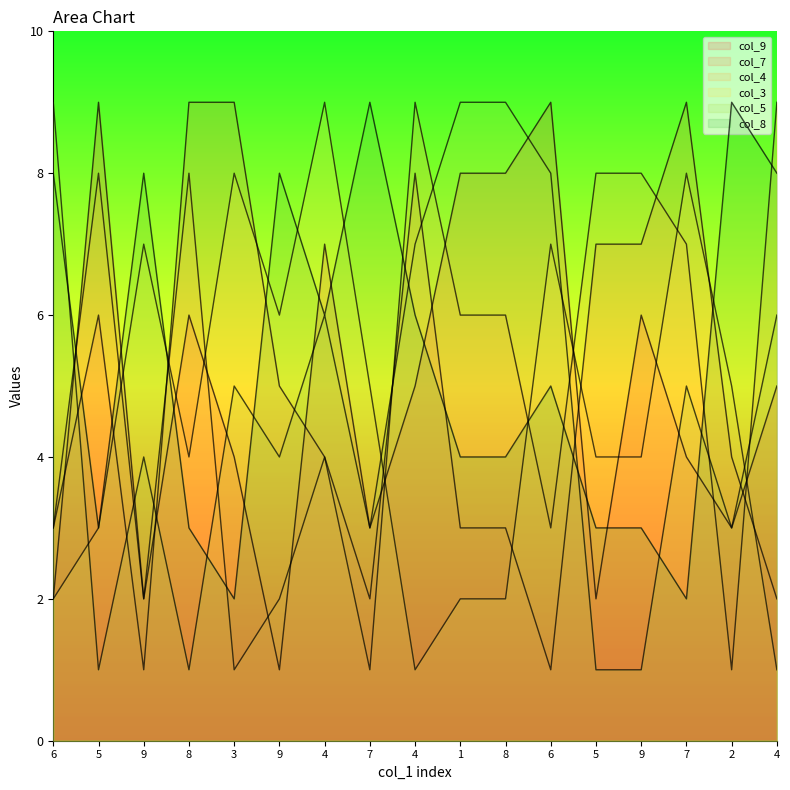

The col_8 series shows 2 at 3. True or false?

True